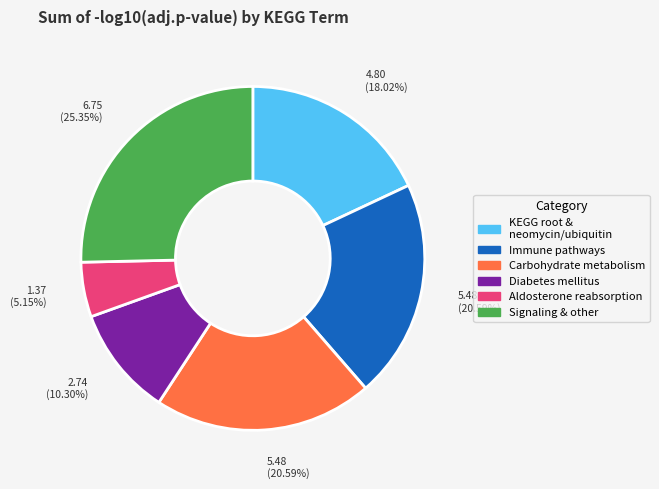

Does any single category account for the majority?

No